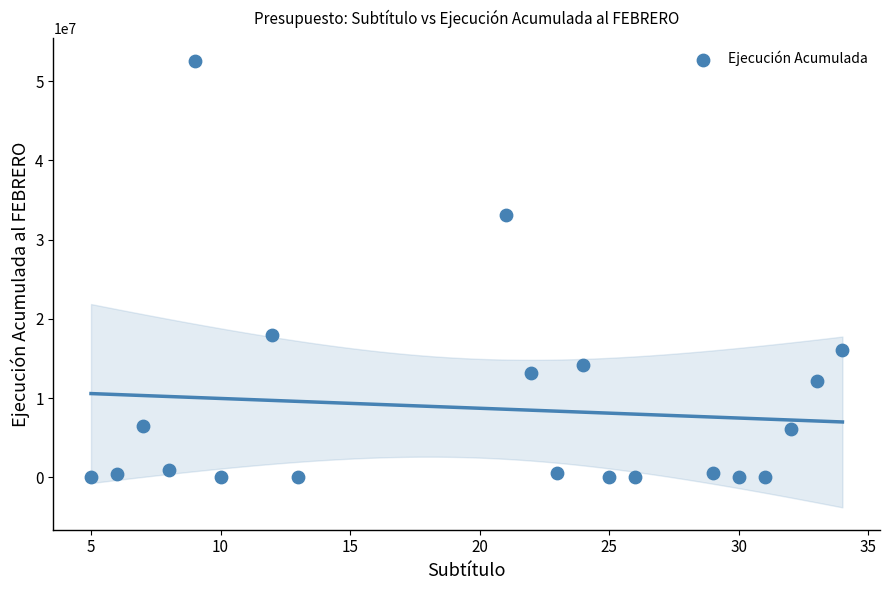

What Y value in the scatter plot is closest to 26308024?

33124249